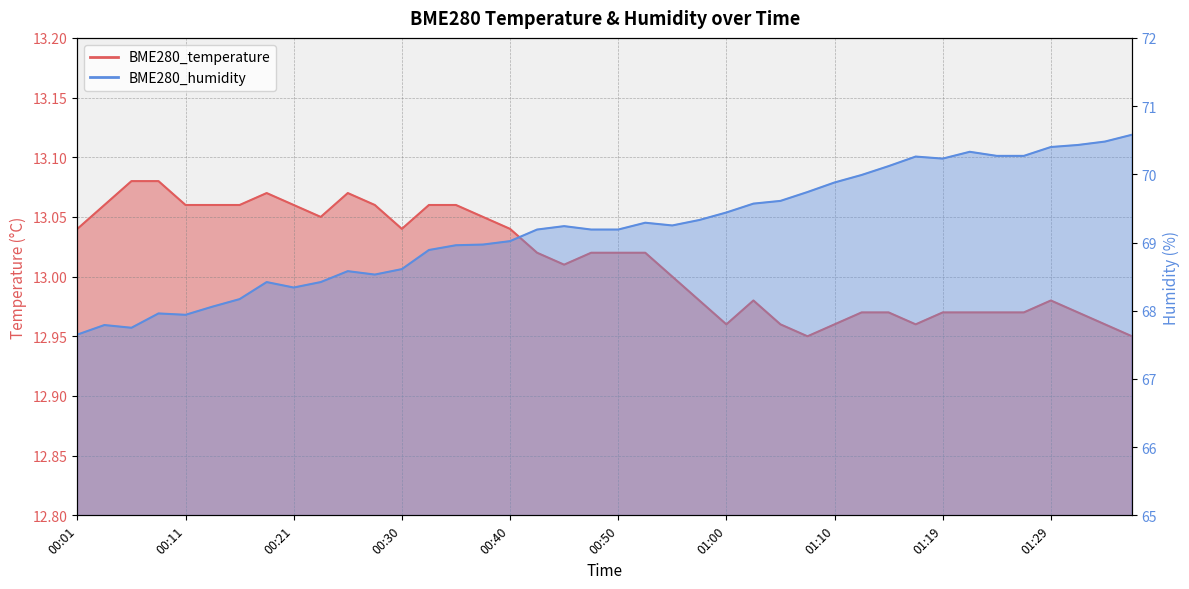

In BME280_humidity, how many points are higher than both neighbors (excluding endpoints)?

8